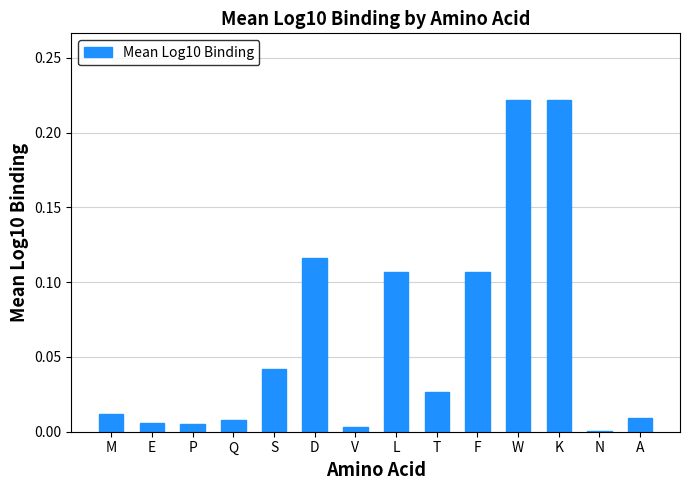

The chart shows a value of 0.0 at M. True or false?

True